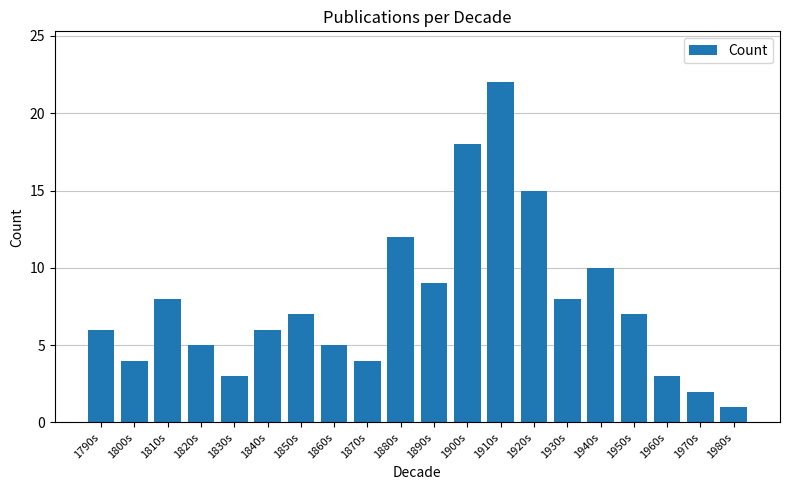

Is it true that the value at 1920s is 21?

False